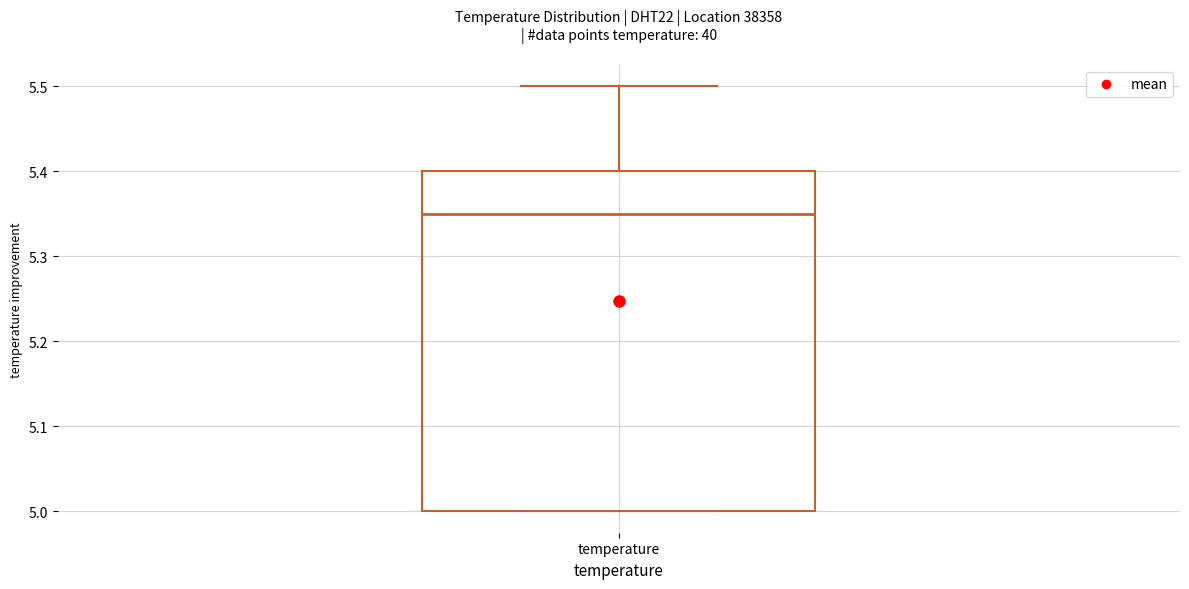

Where does the median line of the box for temperature sit on the y-axis? The values are not printed on the chart, so give them approximately, as read against the axis.

5.35